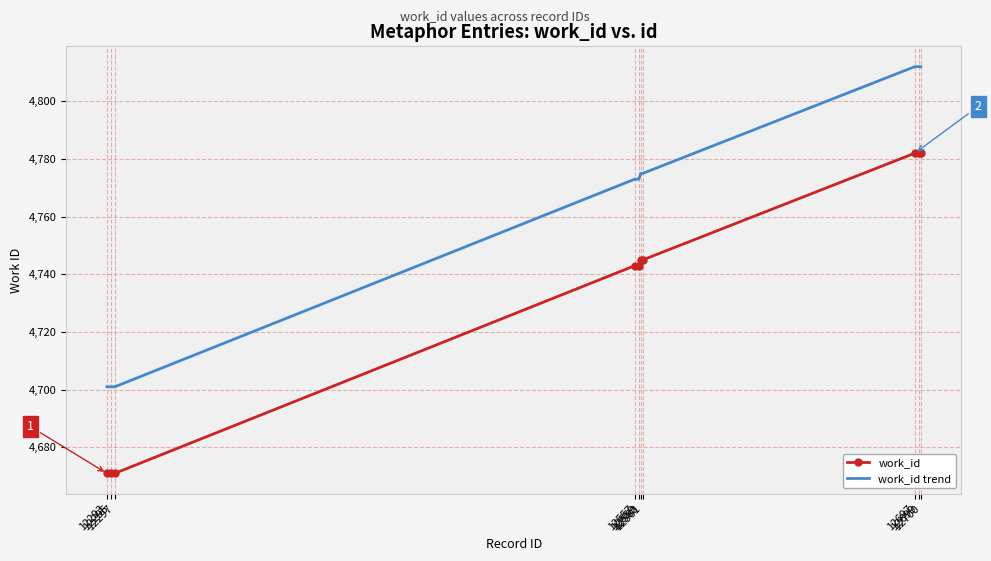

What is the difference between the highest and lowest values at 12557?

30